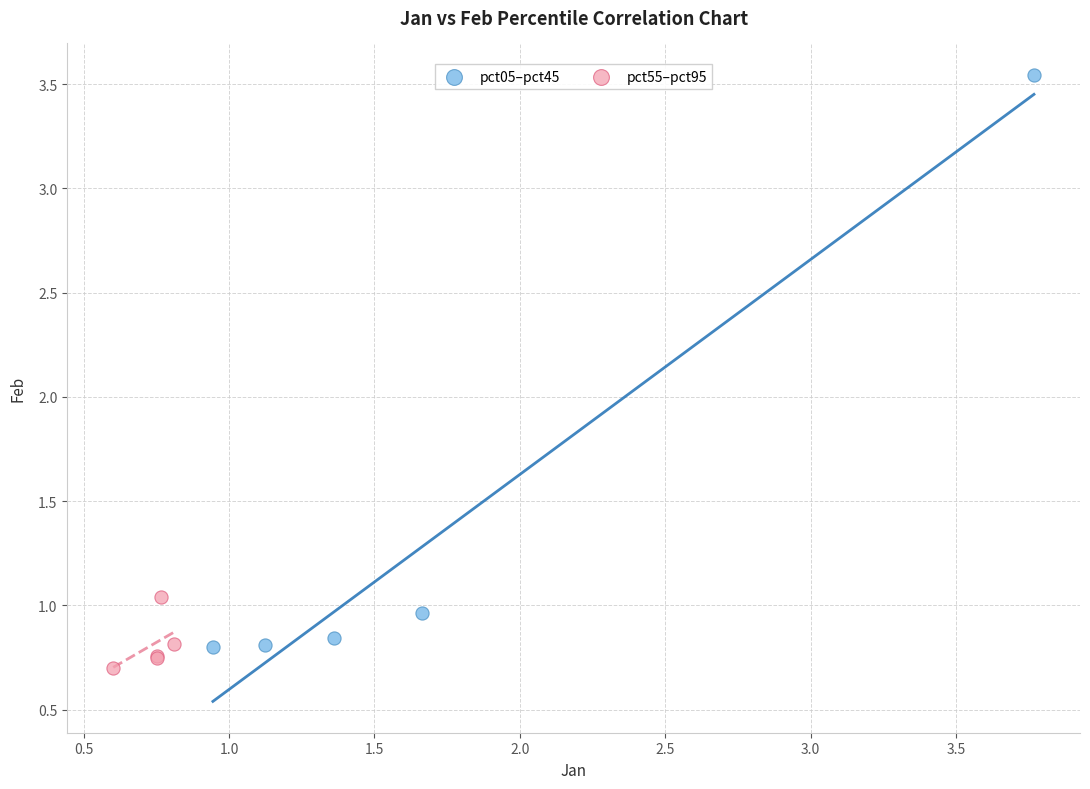

Which series reaches the maximum Y coordinate?

pct05–pct45